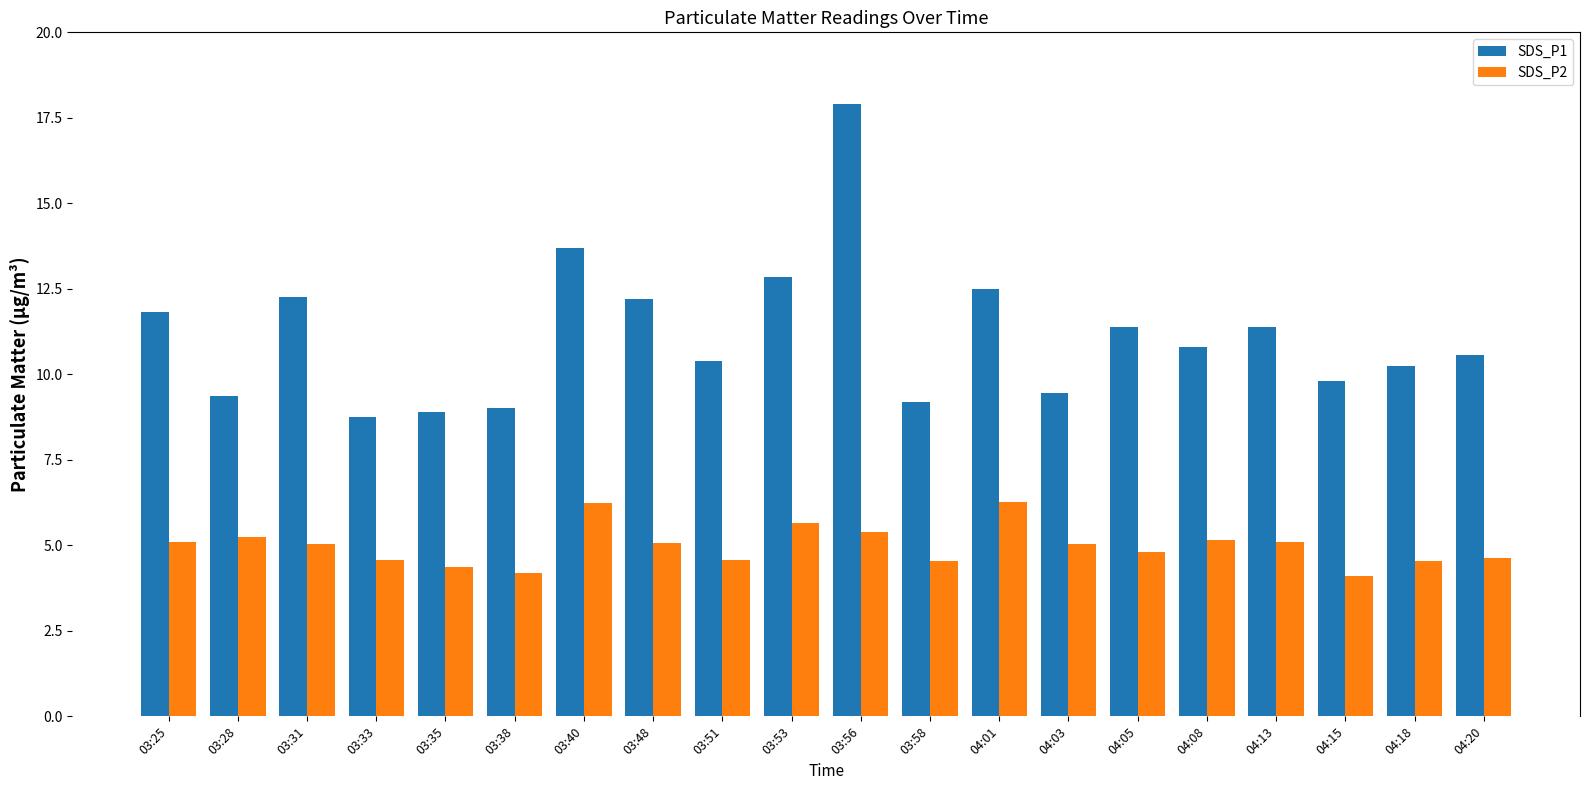

What is the greatest value displayed?

17.9